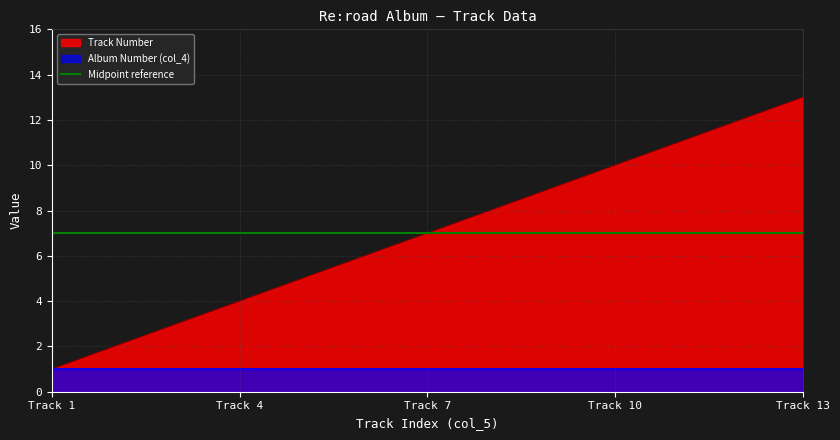

At which label does Track Number reach its minimum?

Track 1